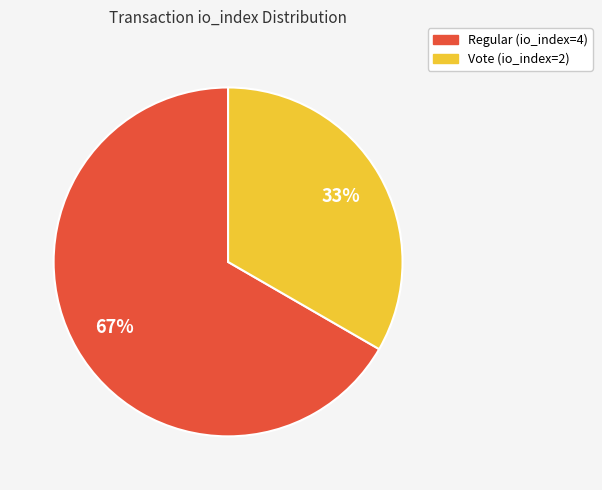

Combined, do Vote (io_index=2) and Regular (io_index=4) account for over 50%?

Yes